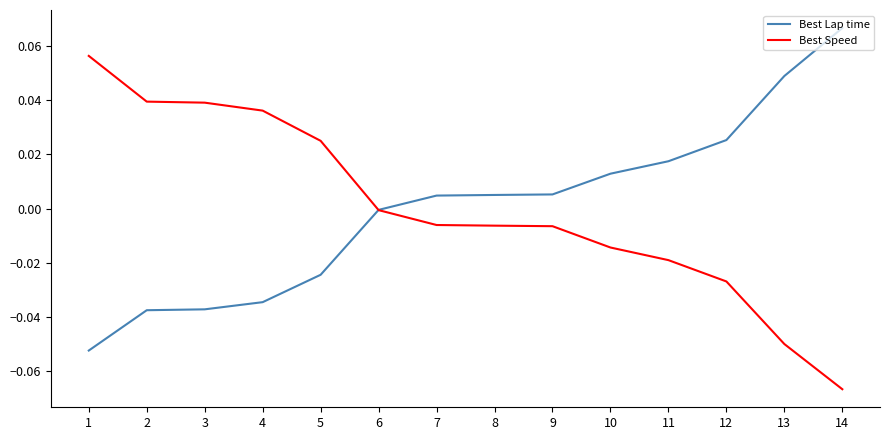

What are all the series names shown in the legend?

Best Lap time, Best Speed